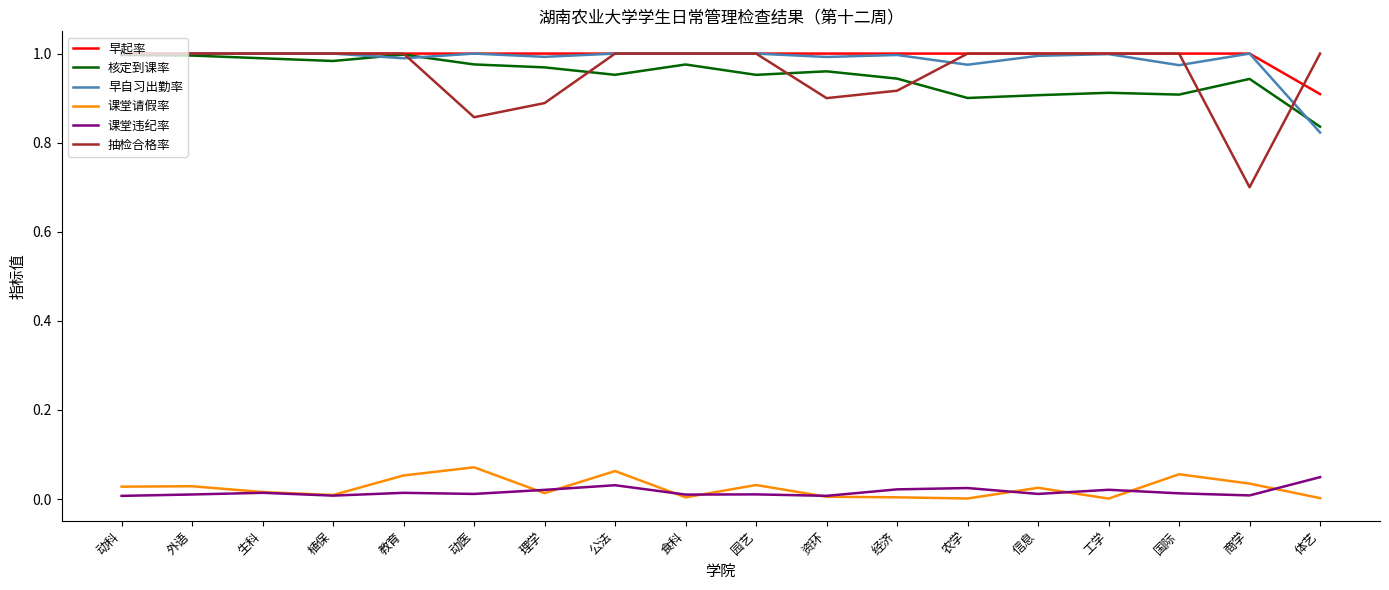

Is the value of 早起率 at 外语 greater than the value of 核定到课率 at 国际?

Yes